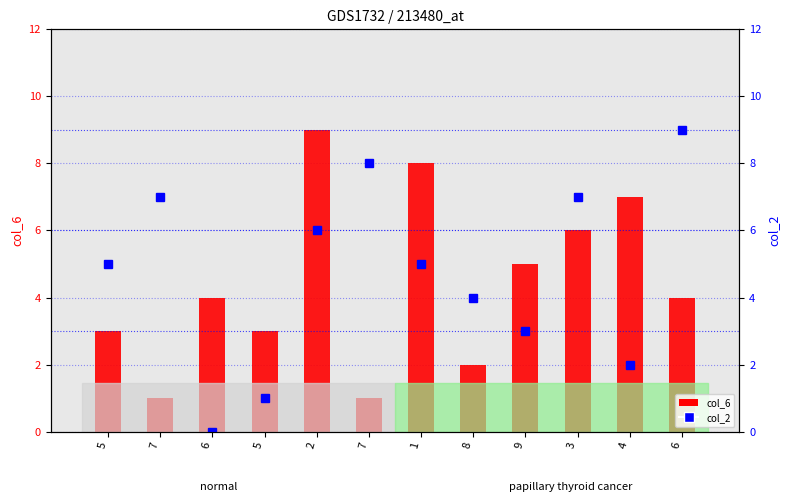

At 3, list the series in order from smallest to largest.

col_6, col_2